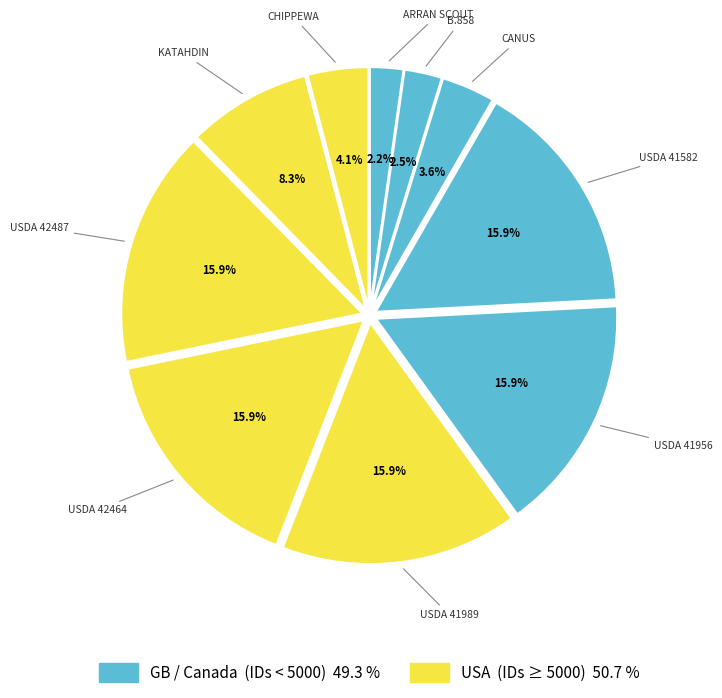

Does CHIPPEWA represent more than half of the total?

No